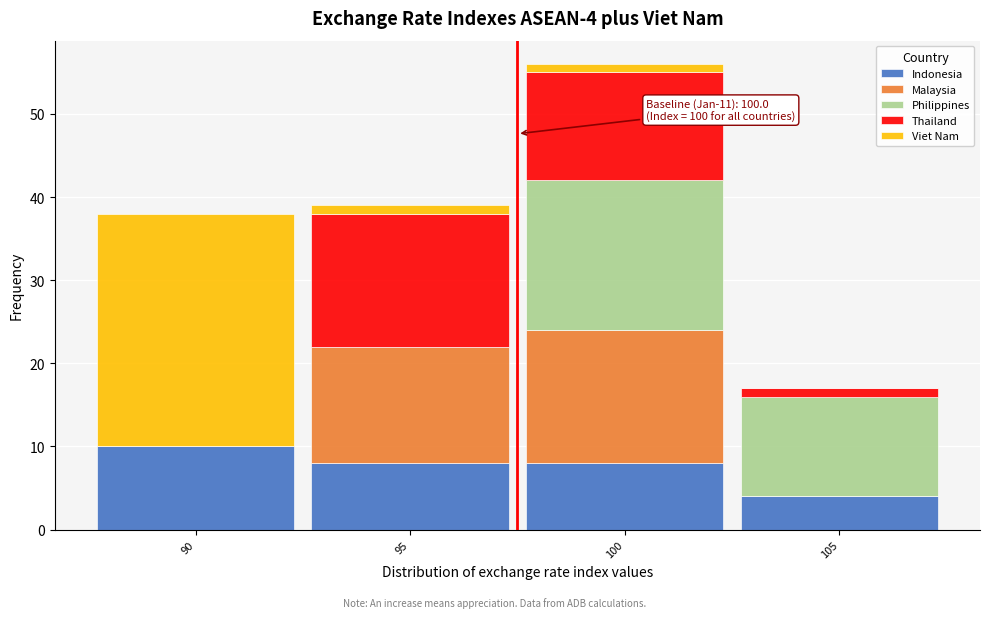

Reading left to right, transcribe the values for Indonesia.

90=10	95=8	100=8	105=4